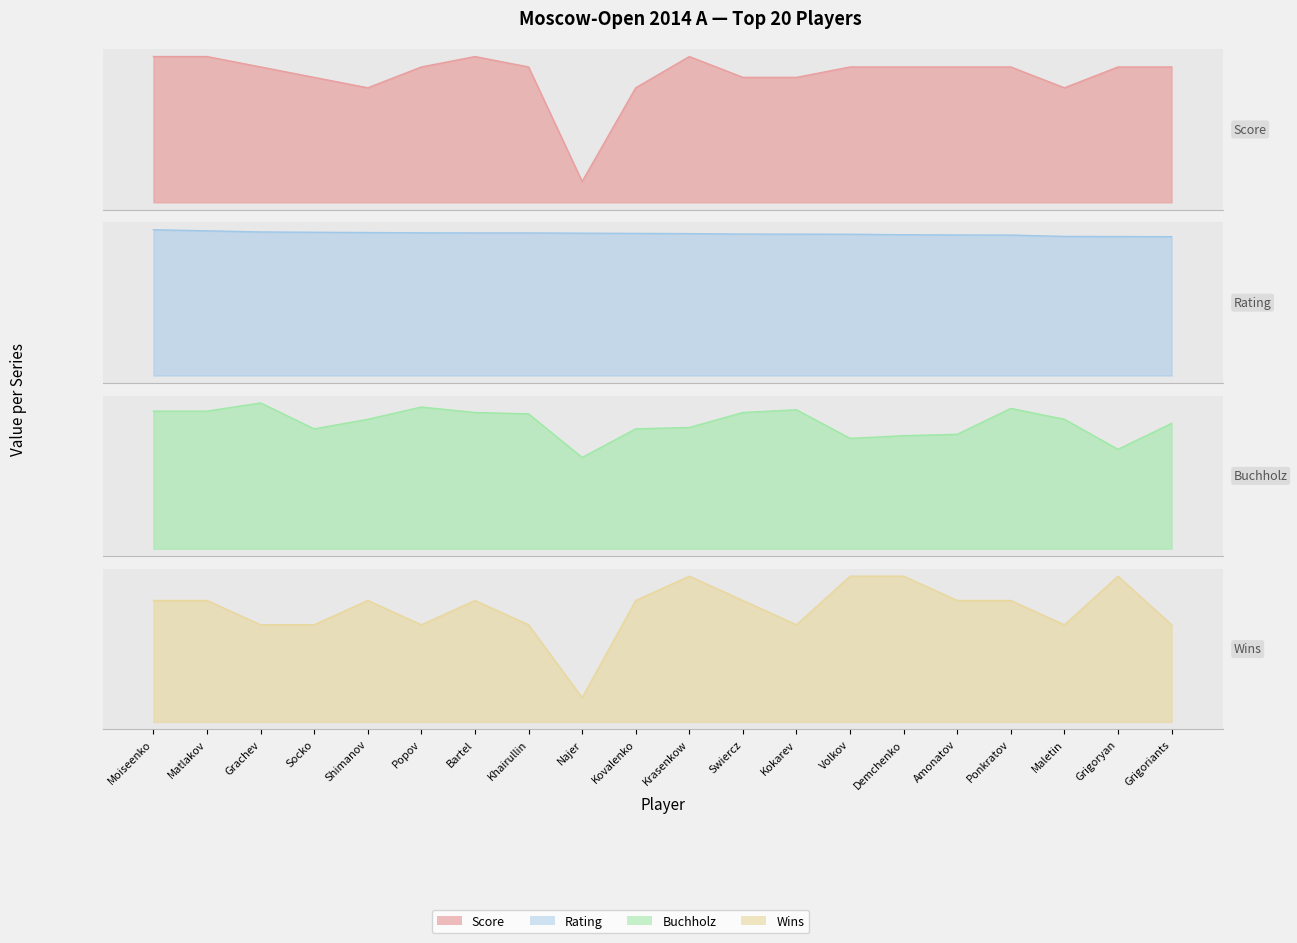

True or false: Rating has more than 0 points higher than both neighbors.

False